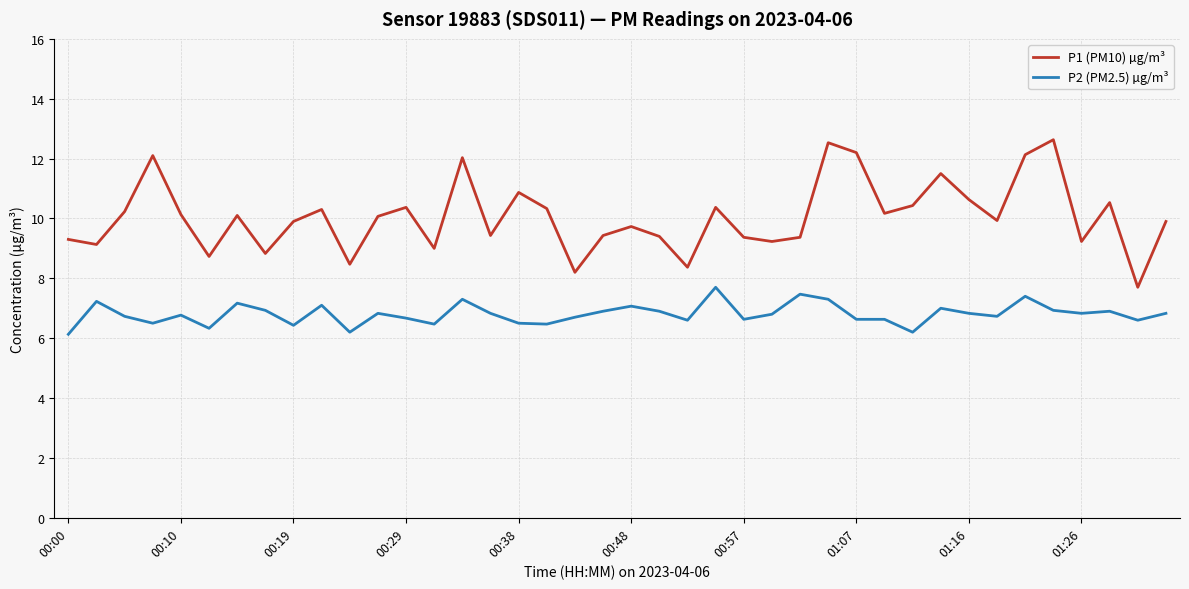

True or false: P2 (PM2.5) µg/m³ has more than 0 interior local peaks.

True